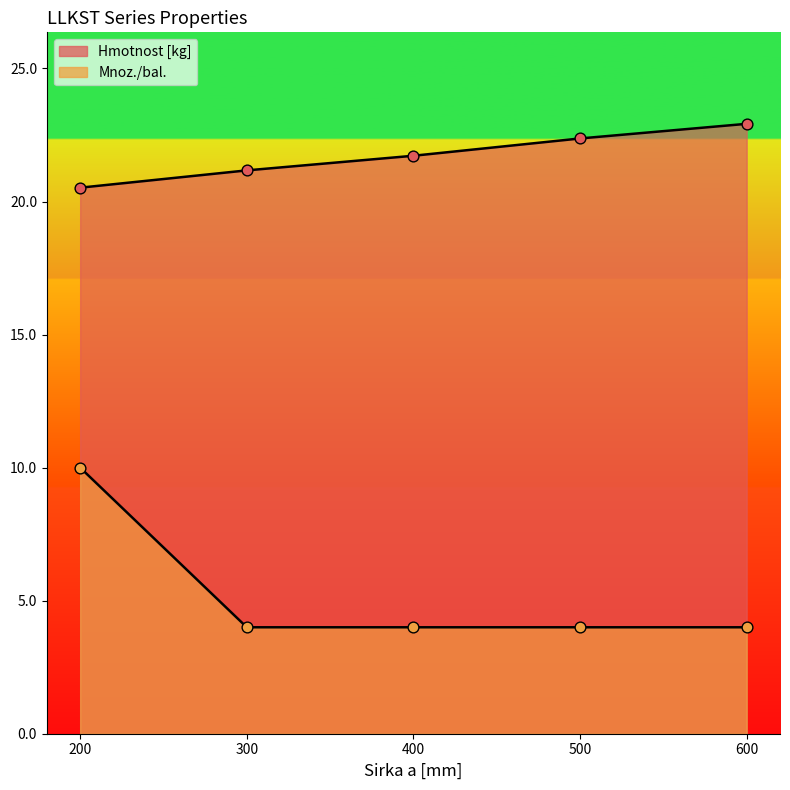

At which category is the sum across all series the highest?

200